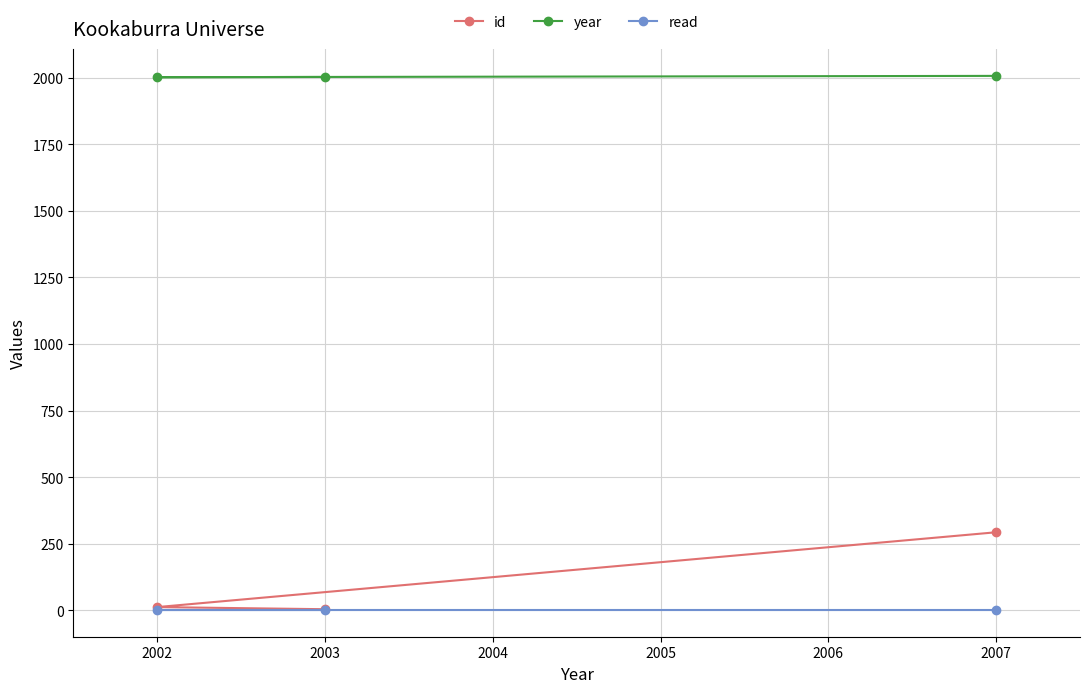

List the series in order of their peak value, highest first.

year, id, read